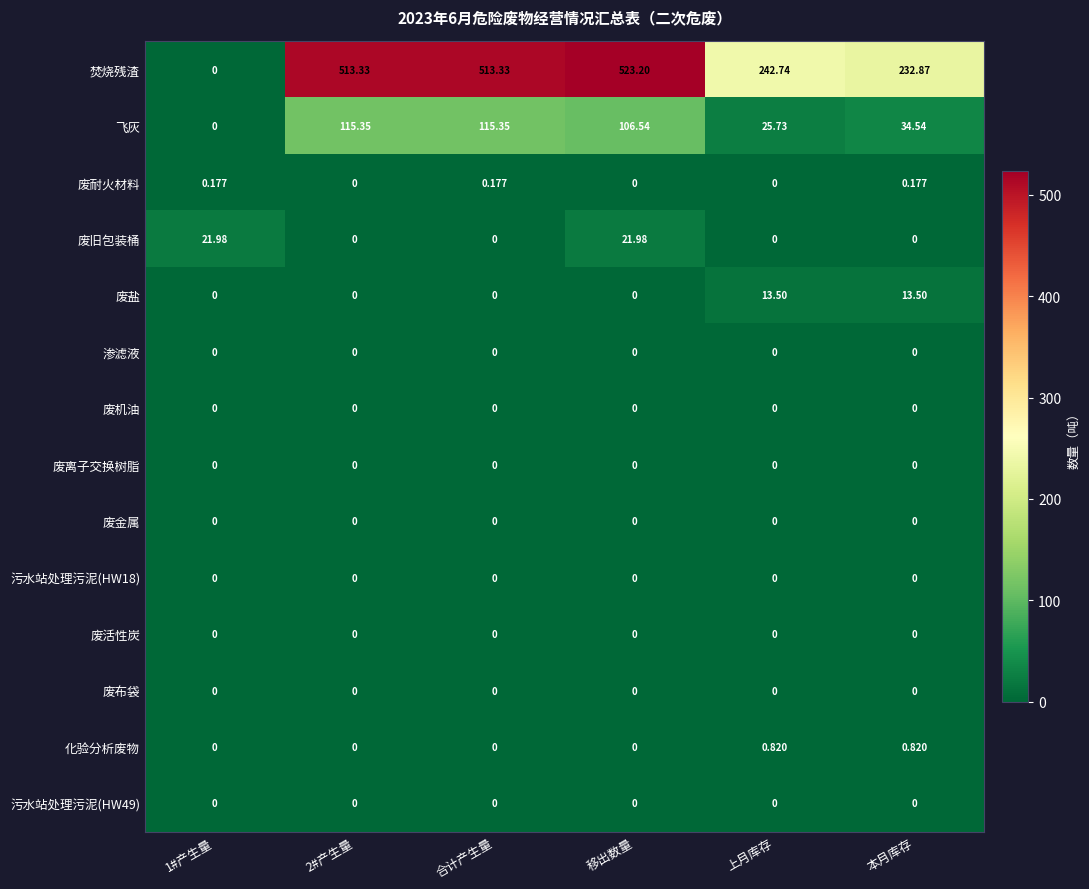

How many data points in 焚烧残渣 are above 513?

3